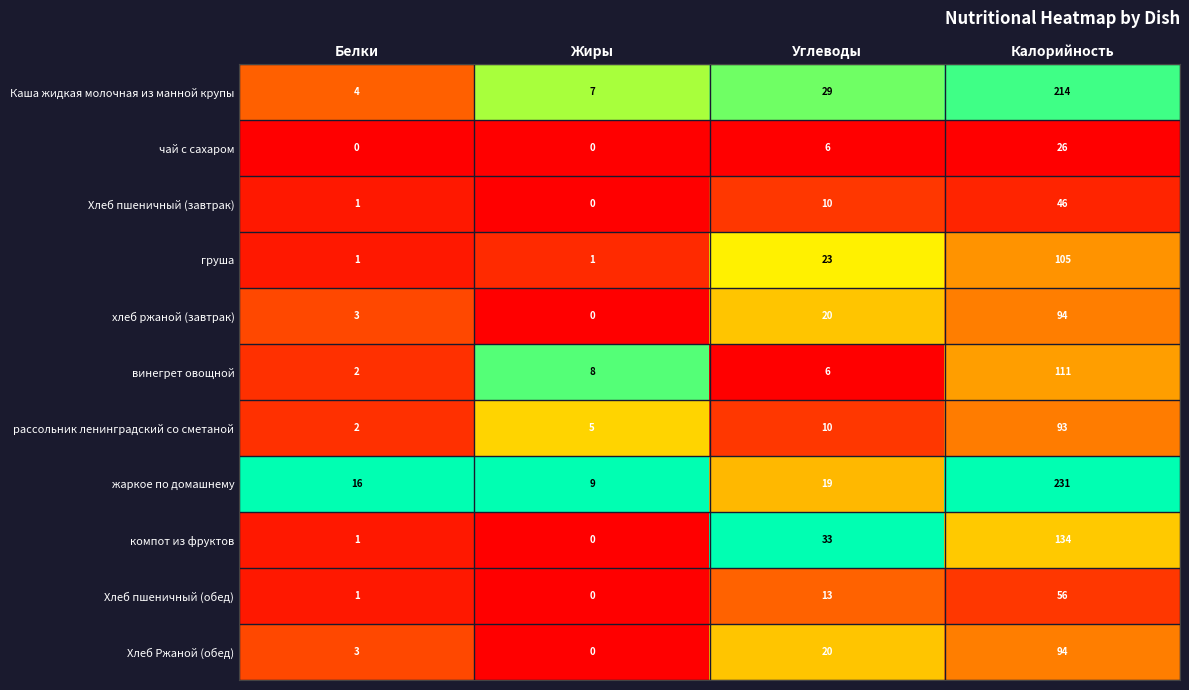

At which category is the sum across all series the highest?

Калорийность